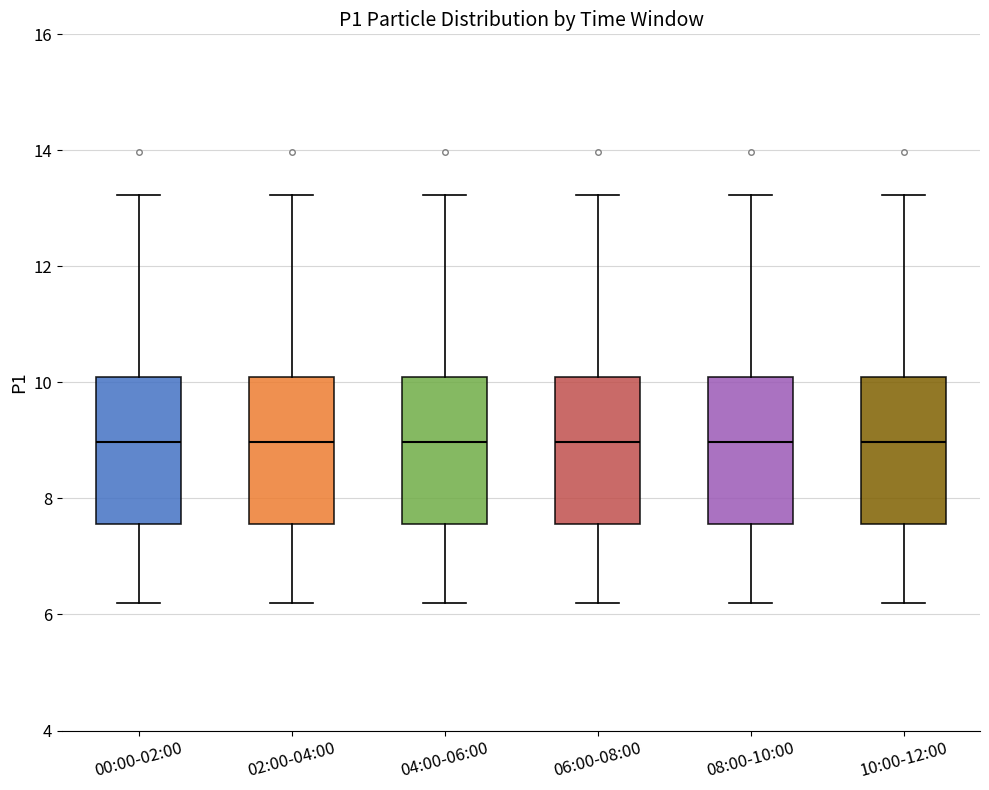

Where is the upper edge of the box for 00:00-02:00 on the y-axis? The values are not printed on the chart, so give them approximately, as read against the axis.

10.0